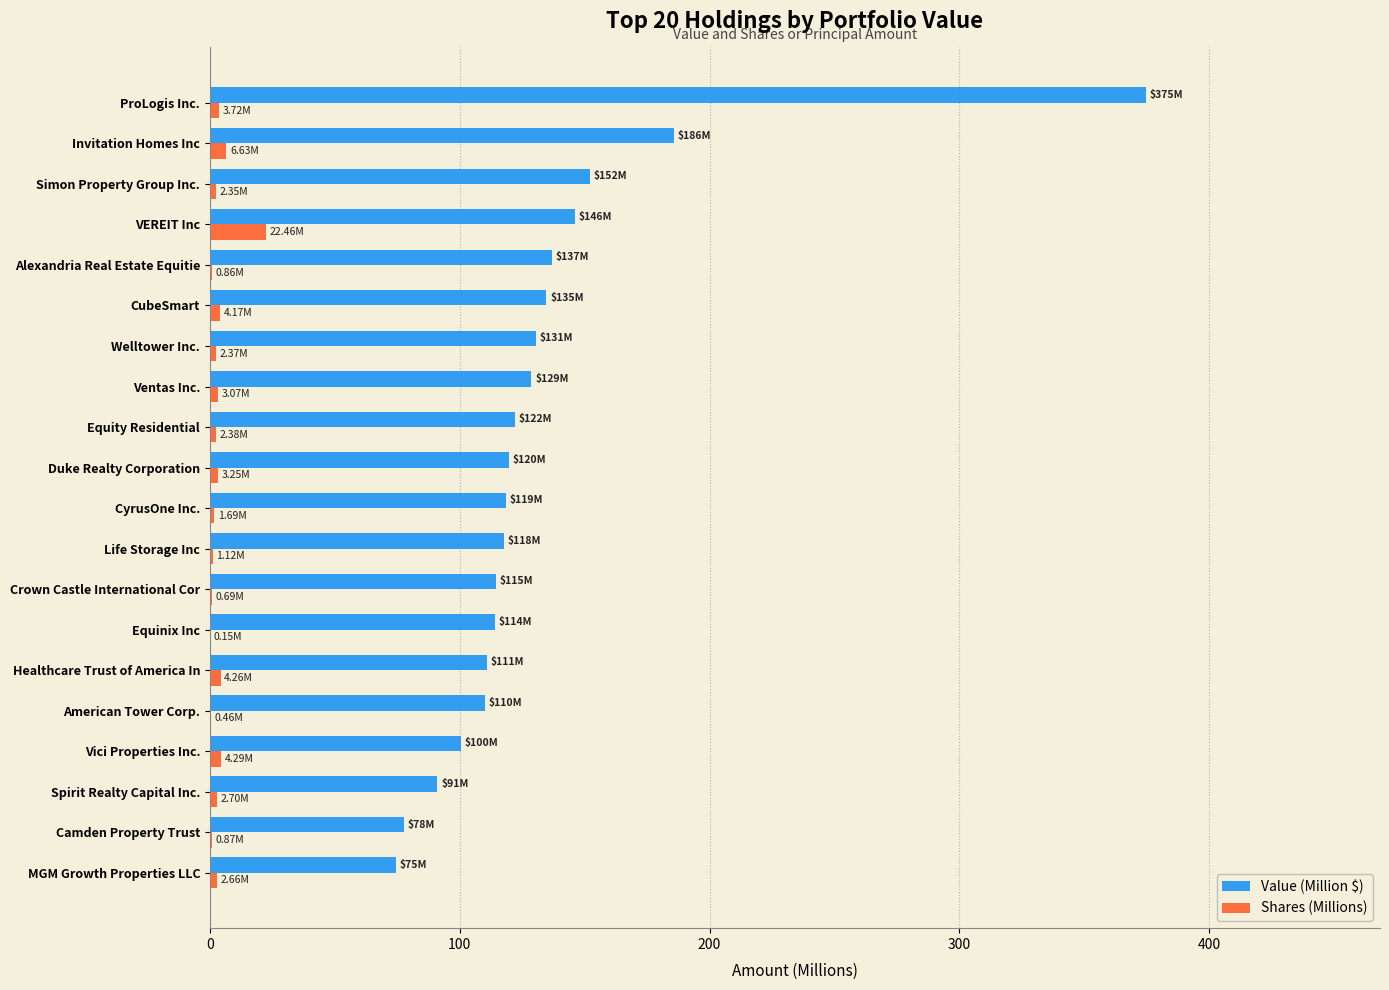

At which label does Shares (Millions) reach its peak?

VEREIT Inc